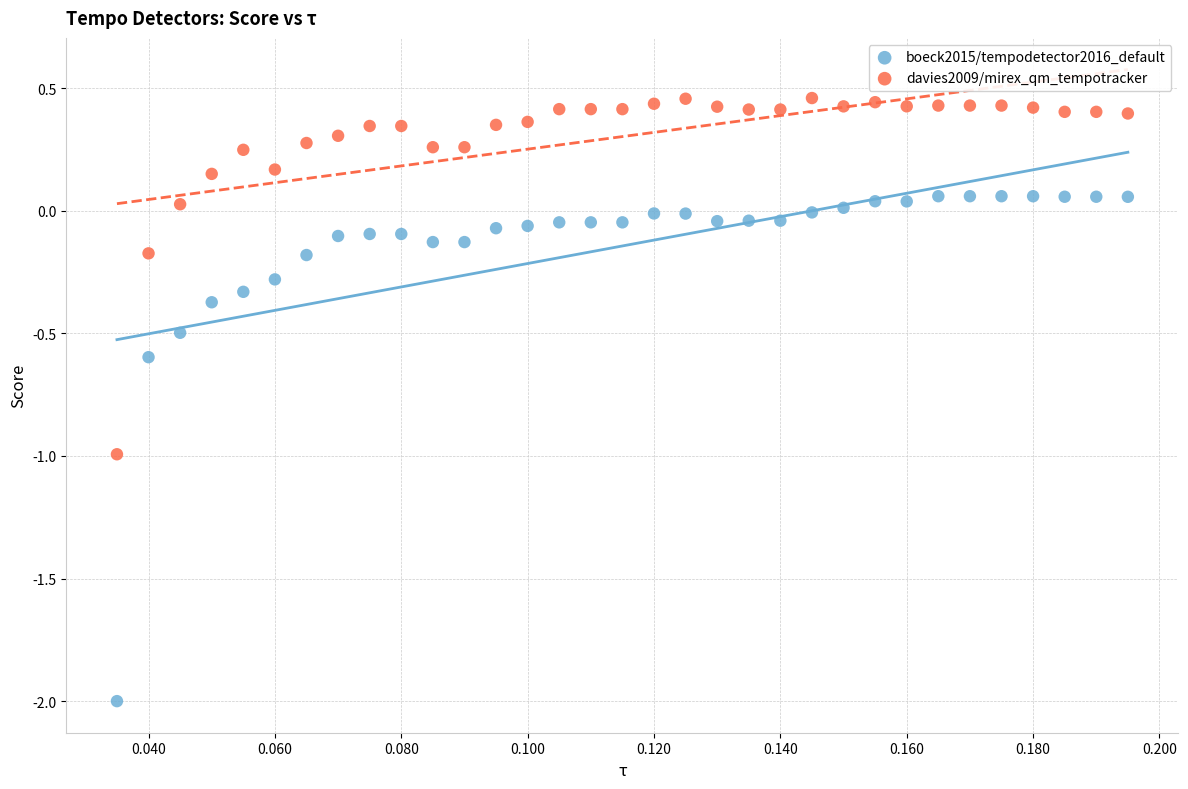

Which series reaches the maximum Y coordinate?

davies2009/mirex_qm_tempotracker